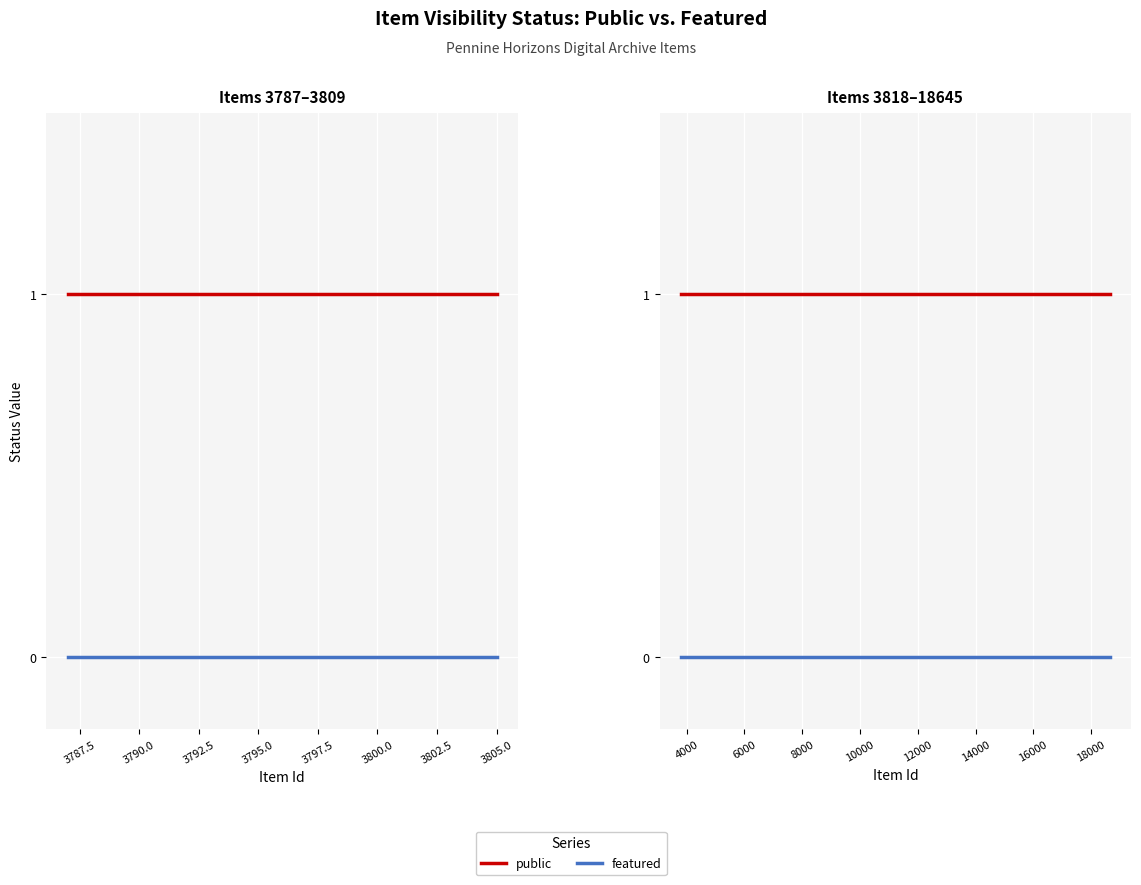

The value of featured at 3790.0 is 0. True or false?

True